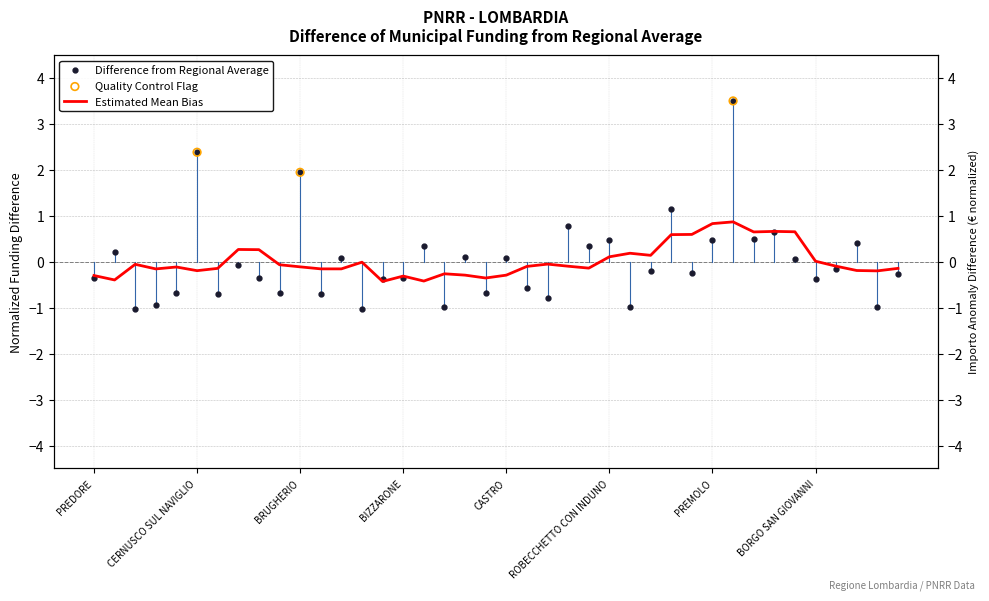

What is the change in value from SAN SIRO to CURNO?

+0.5